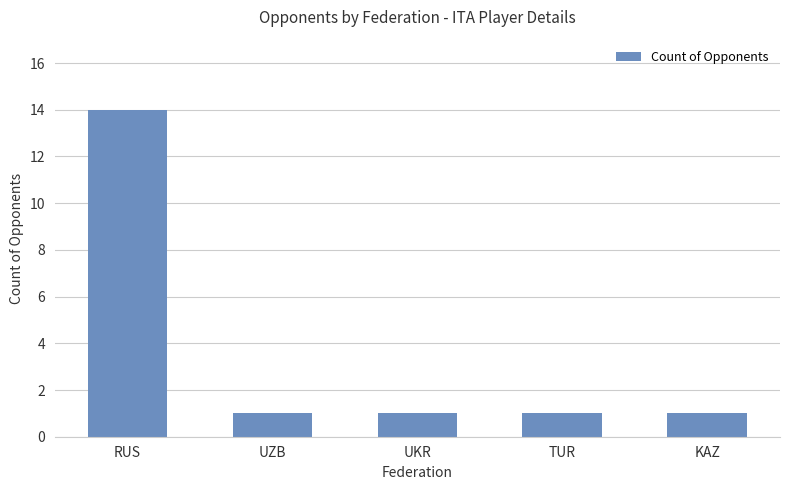

Read the value at UKR.

1